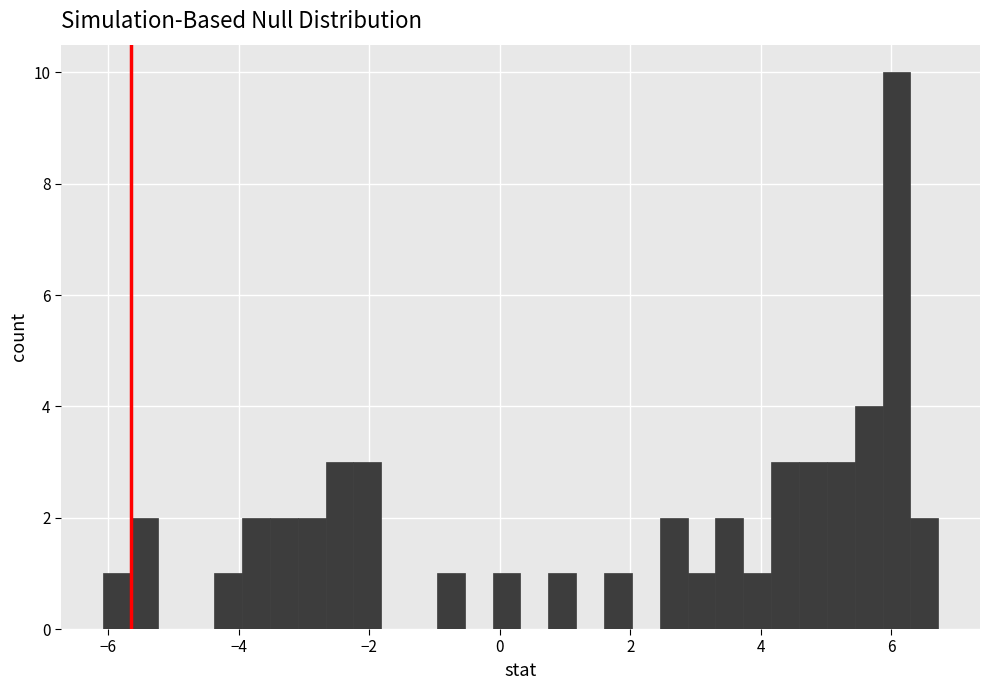

Read against the x-axis, roughly where is the centre of the tallest bar?

6.0